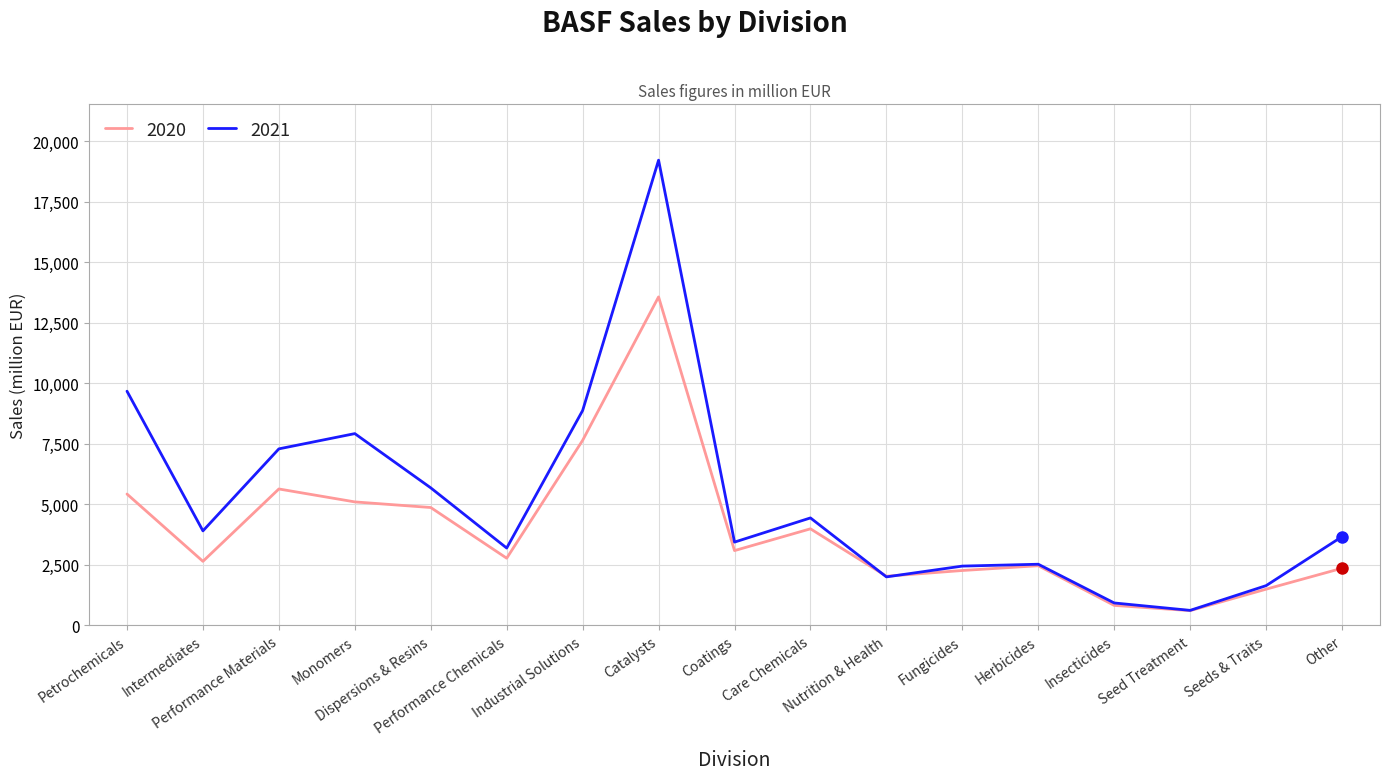

Which series has the widest spread of values?

2021